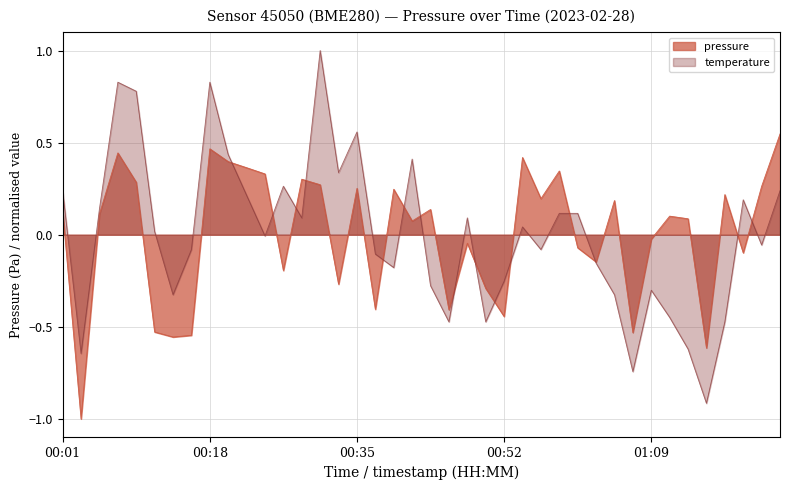

How many data points are above 0?

23